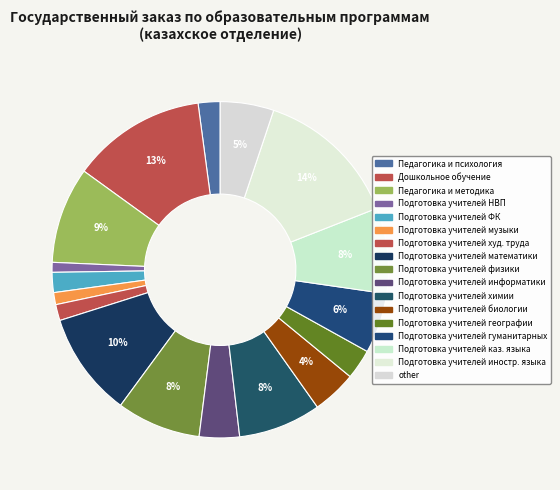

To the nearest percent, what is the difference between the largest and smallest slice percentages?

14%